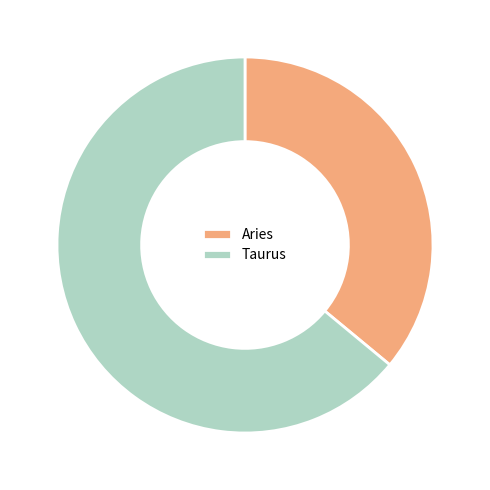

Is there a majority slice in this chart?

Yes